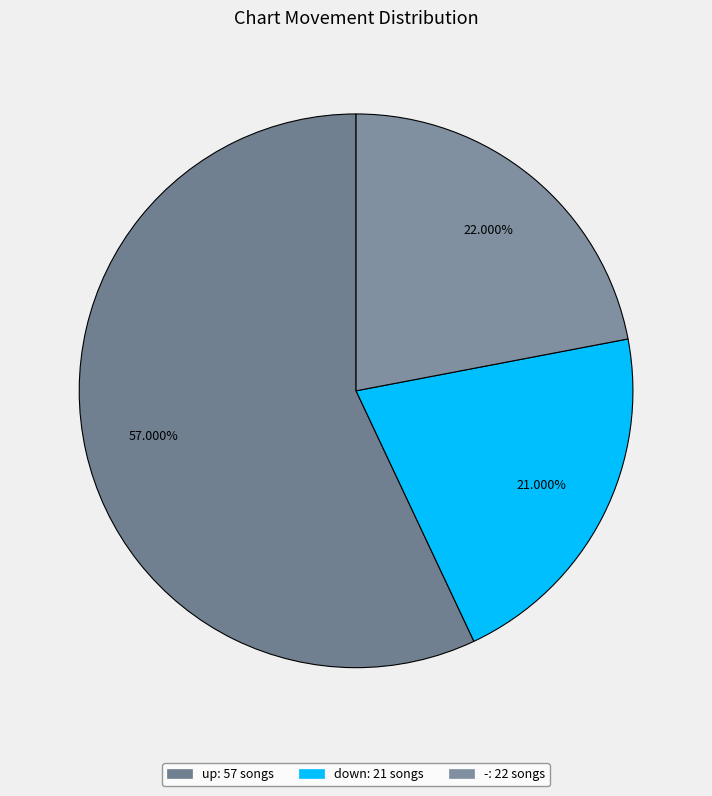

Is it true that down is 21% of the pie?

True